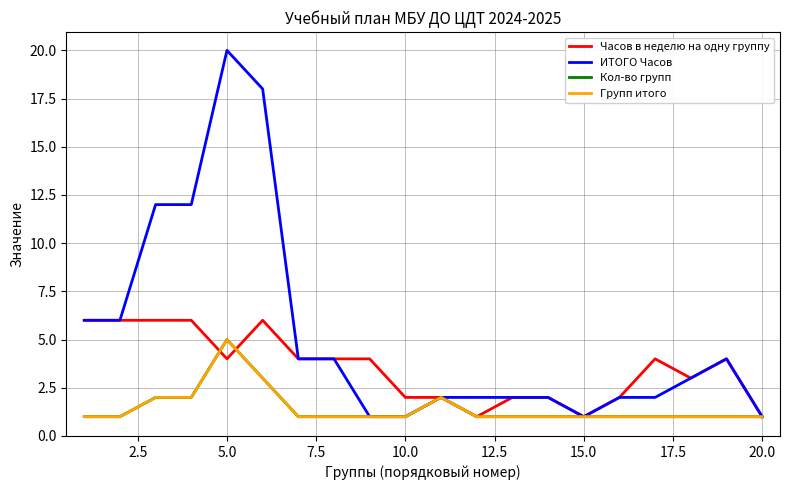

Which series has the largest total across all categories?

ИТОГО Часов